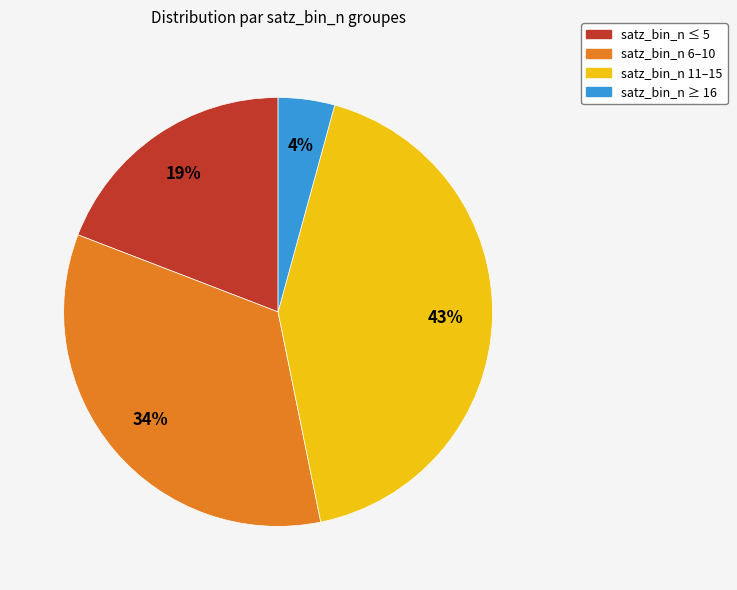

Combined, do satz_bin_n ≥ 16 and satz_bin_n 11–15 account for over 50%?

No